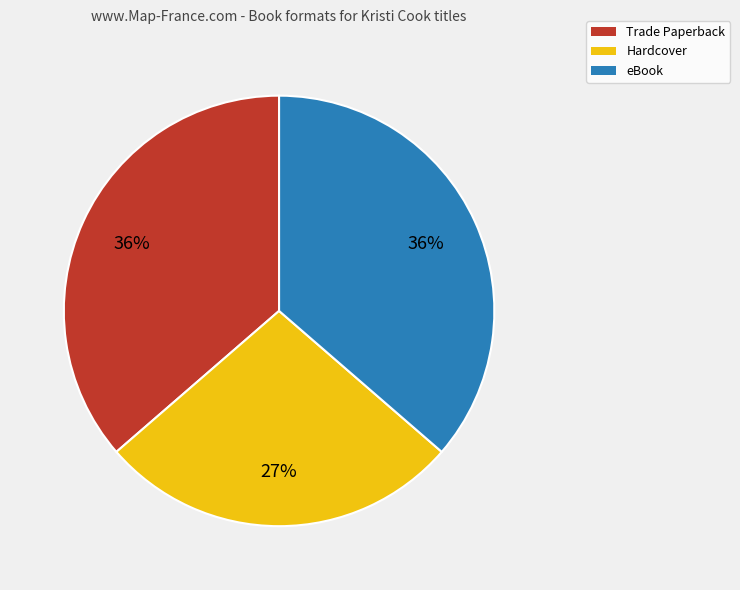

Is there a majority slice in this chart?

No